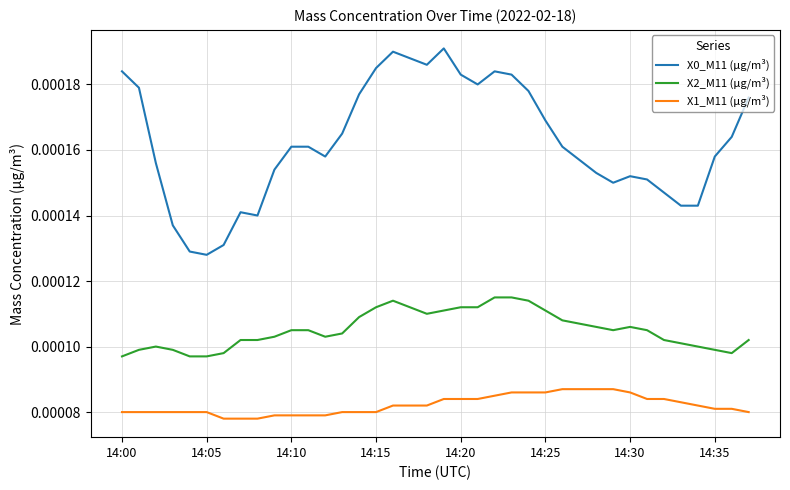

True or false: X1_M11 (μg/m³) and X0_M11 (μg/m³) cross at least once.

False